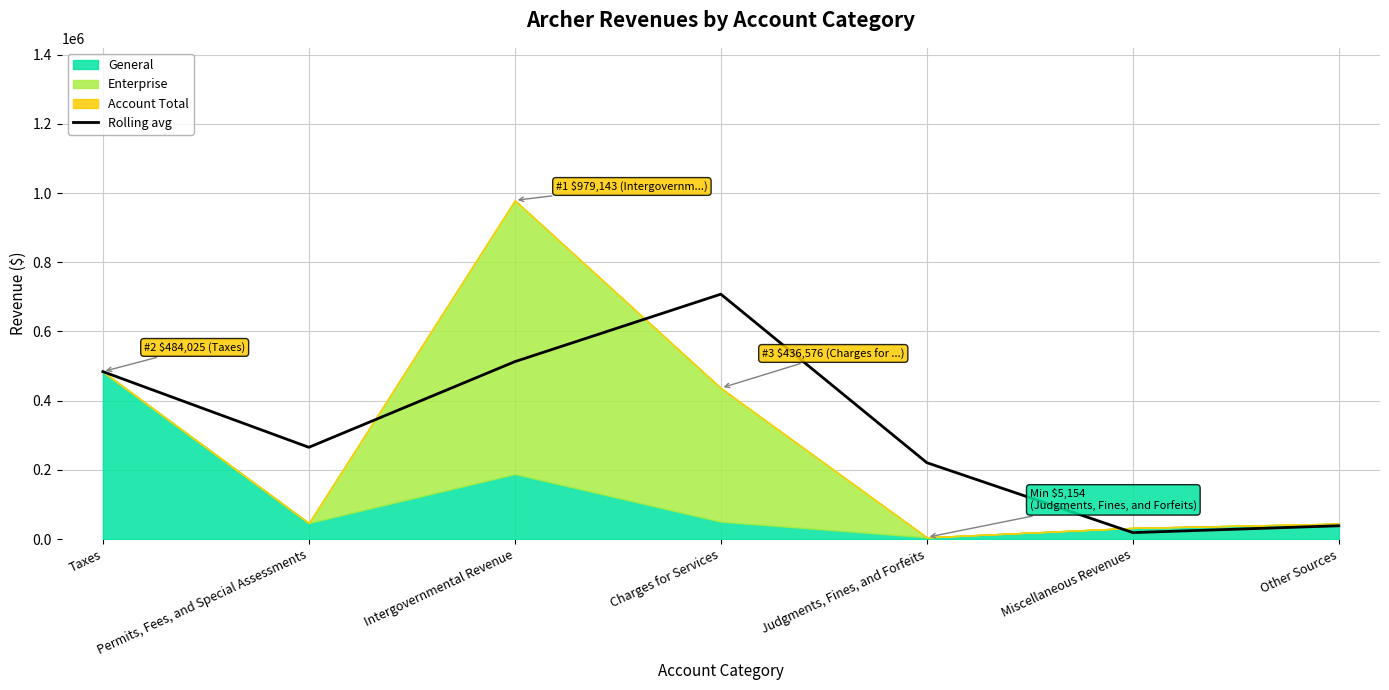

At which category does the data reach its first local valley?

Permits, Fees, and Special Assessments